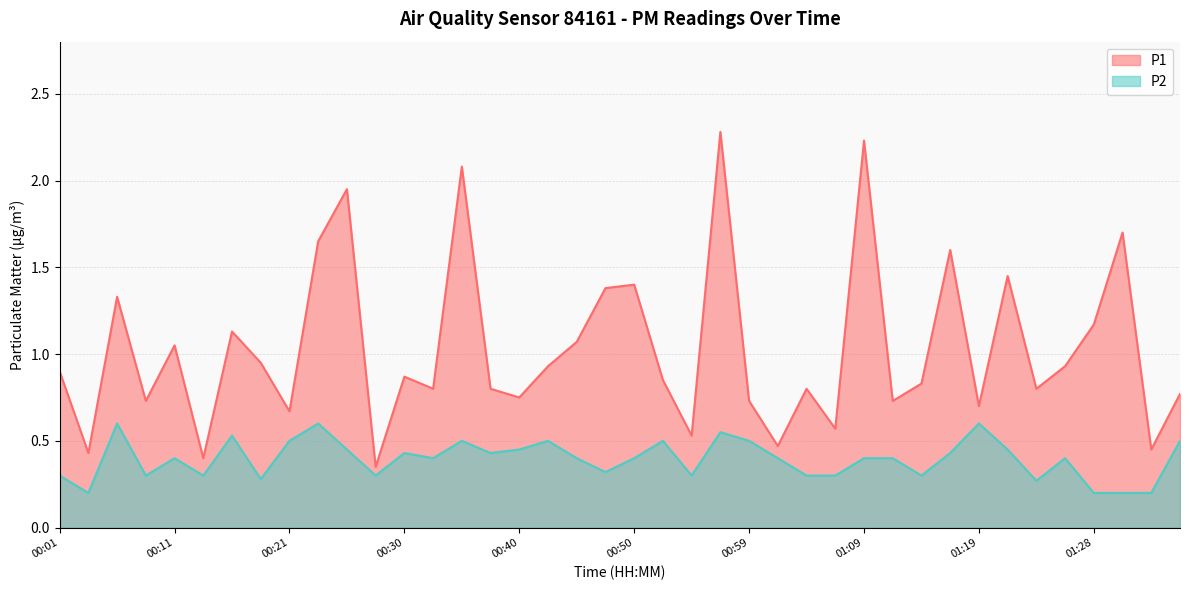

True or false: P1 has more than 0 interior local peaks.

True